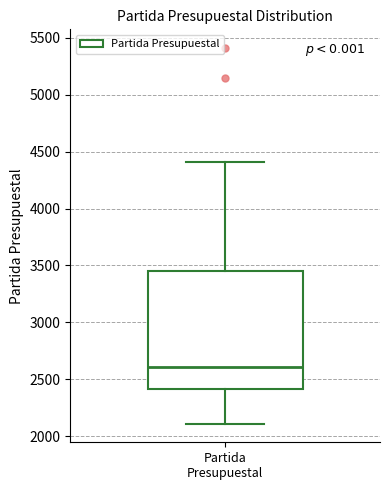

Transcribe this box plot: give where the median line is, the range the box spans, and where the two whiskers end, as read against the y-axis. The values are not printed on the chart, so give them approximately, as read against the axis.

median 2600, box 2400 to 3450, whiskers 2100 to 4400